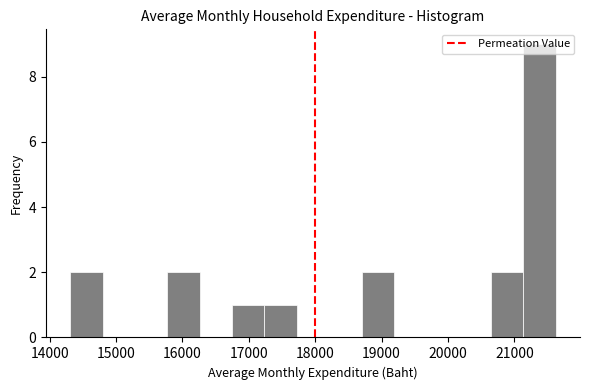

Reading left to right, list every bar in this chart as the range it spans on the x-axis followed by its height. Neither the bar edges nor the heights are printed on the chart, so give them approximately, as read against the axes.

14300 to 14800: 2
14800 to 15300: 0
15300 to 15800: 0
15800 to 16300: 2
16300 to 16700: 0
16700 to 17200: 1
17200 to 17700: 1
17700 to 18200: 0
18200 to 18700: 0
18700 to 19200: 2
19200 to 19700: 0
19700 to 20200: 0
20200 to 20600: 0
20600 to 21100: 2
21100 to 21600: 9